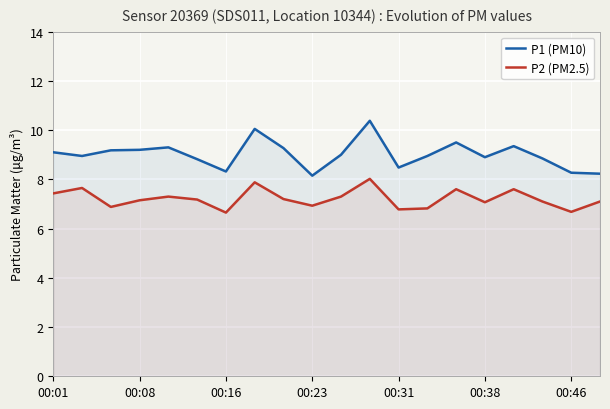

True or false: P2 (PM2.5) and P1 (PM10) intersect in this chart.

False